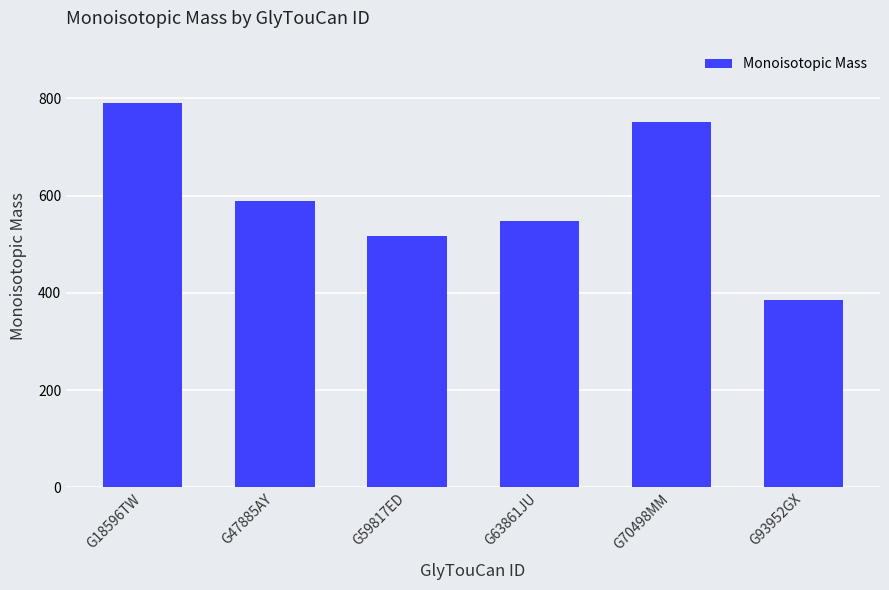

Rank the categories by value from lowest to highest.

G93952GX, G59817ED, G63861JU, G47885AY, G70498MM, G18596TW